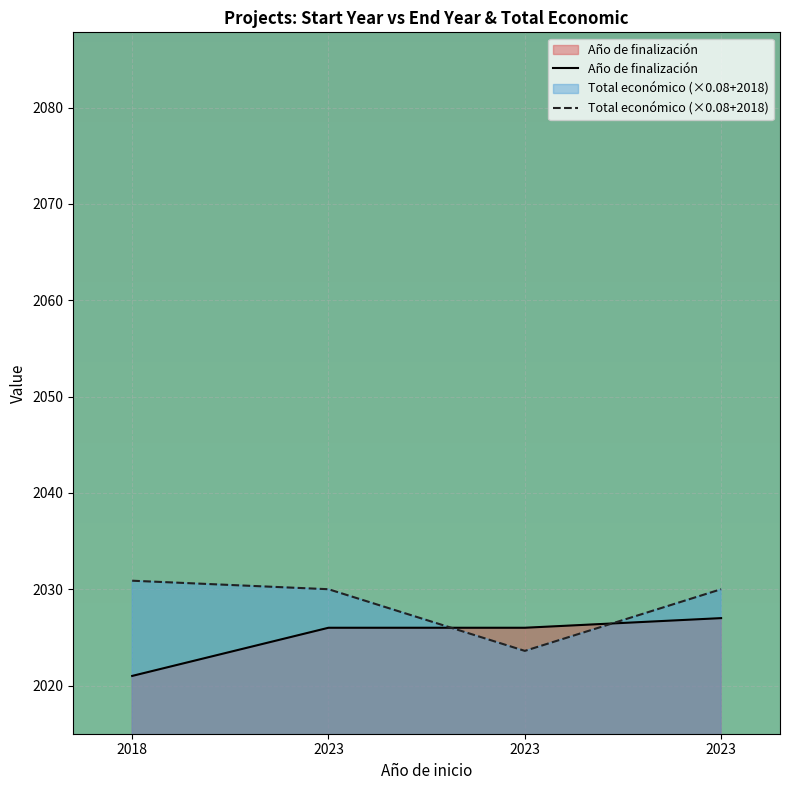

Count the number of categories in the chart.

4